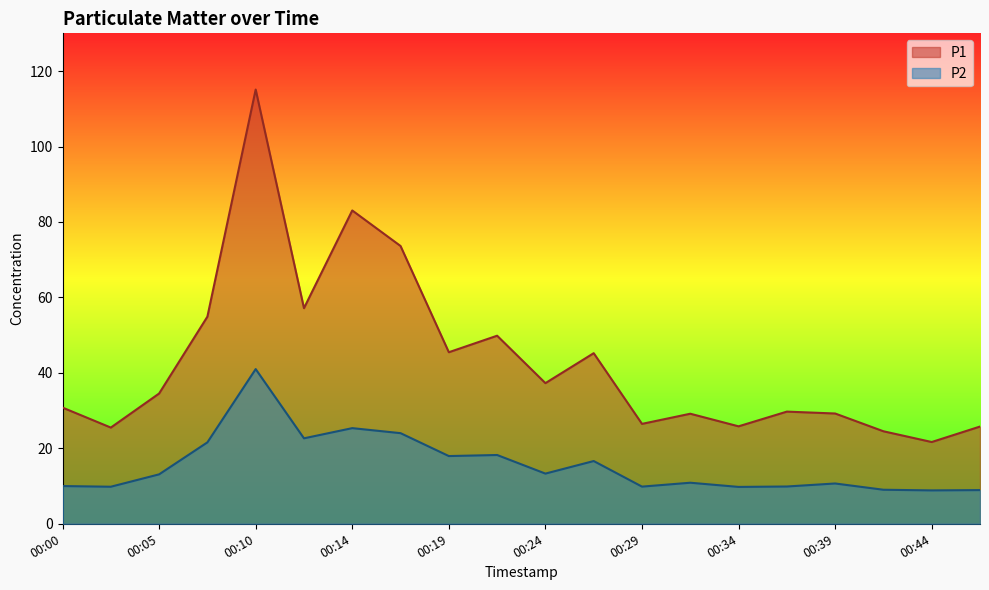

What is the maximum value shown in the chart?

115.1